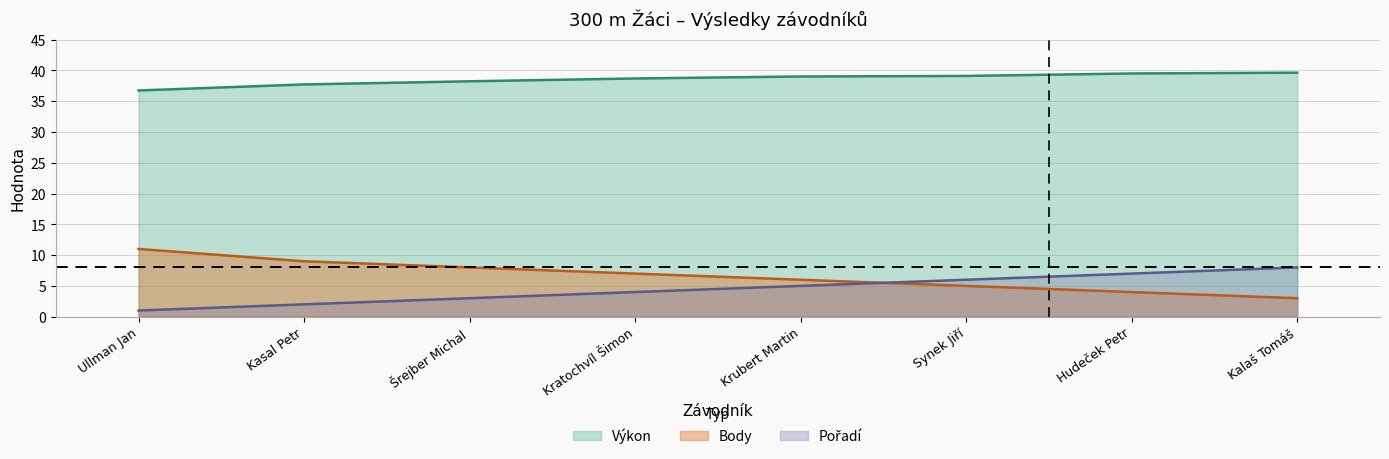

How many data points in Pořadí are above 5?

3